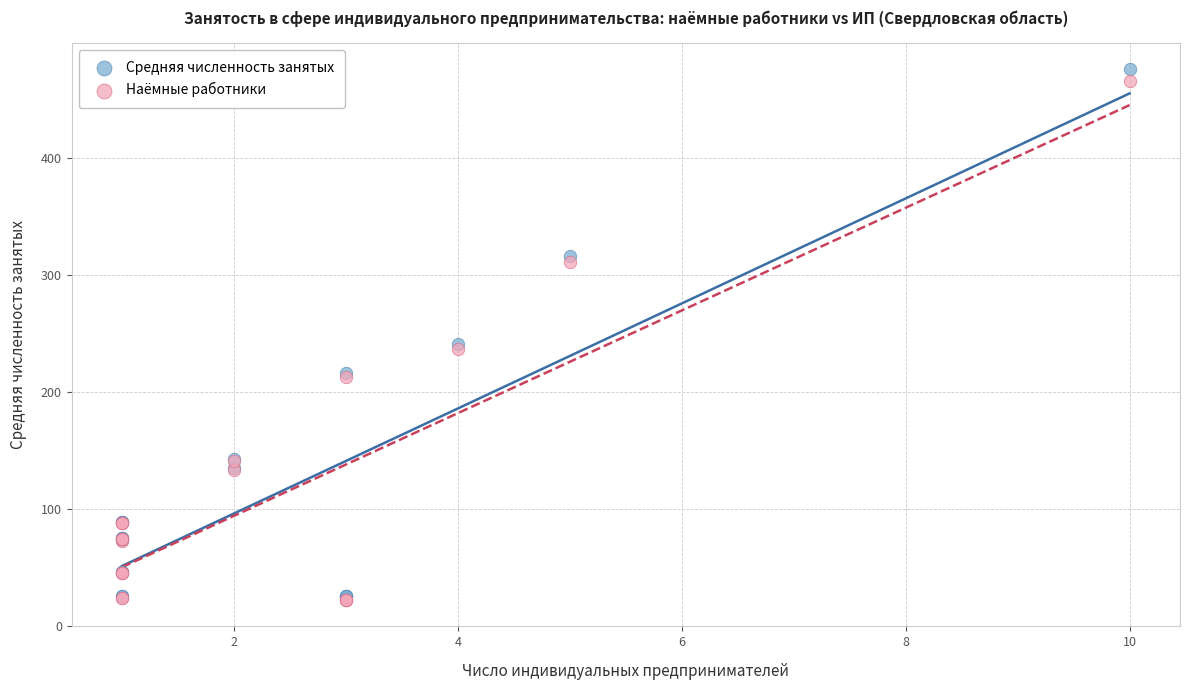

What are all the series names shown in the legend?

Средняя численность занятых, Наёмные работники